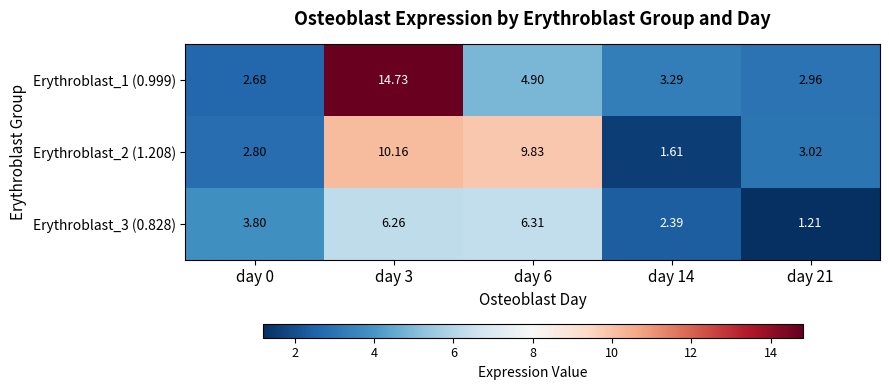

Which series has the largest range (max minus min)?

Erythroblast_1 (0.999)